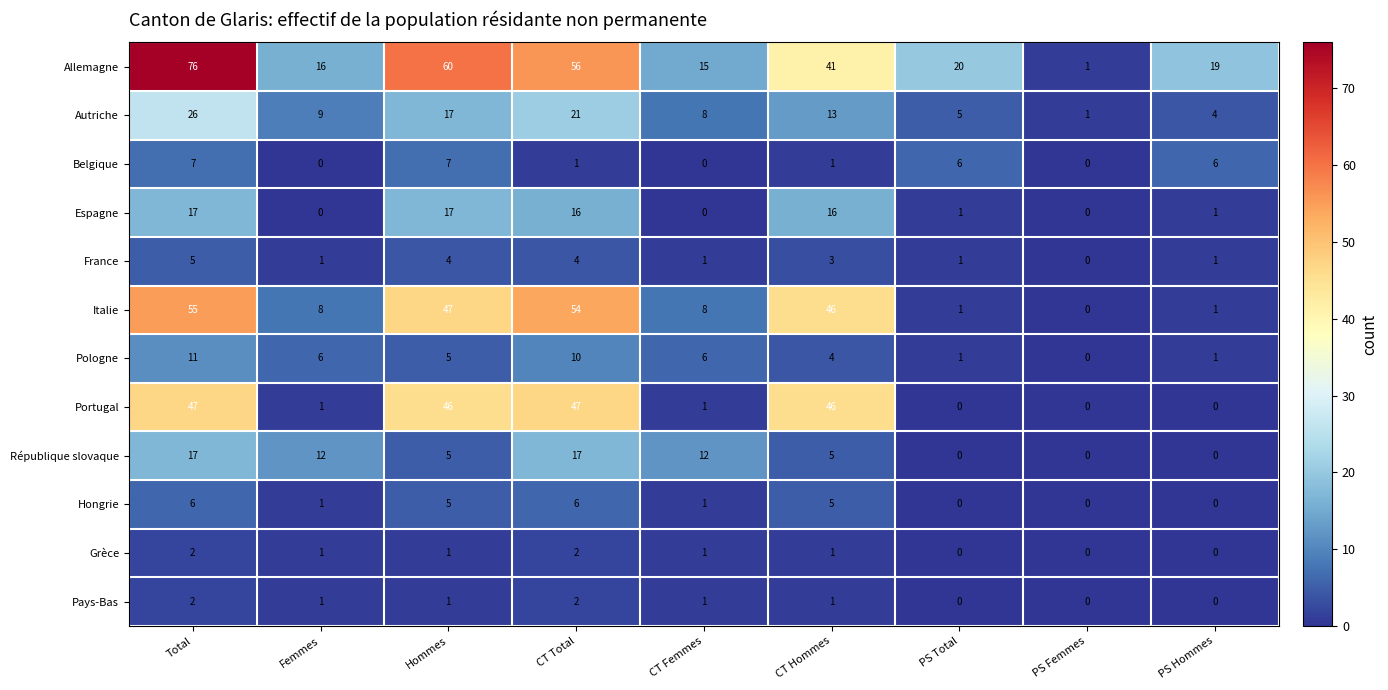

At how many categories does at least one series exceed 69?

1